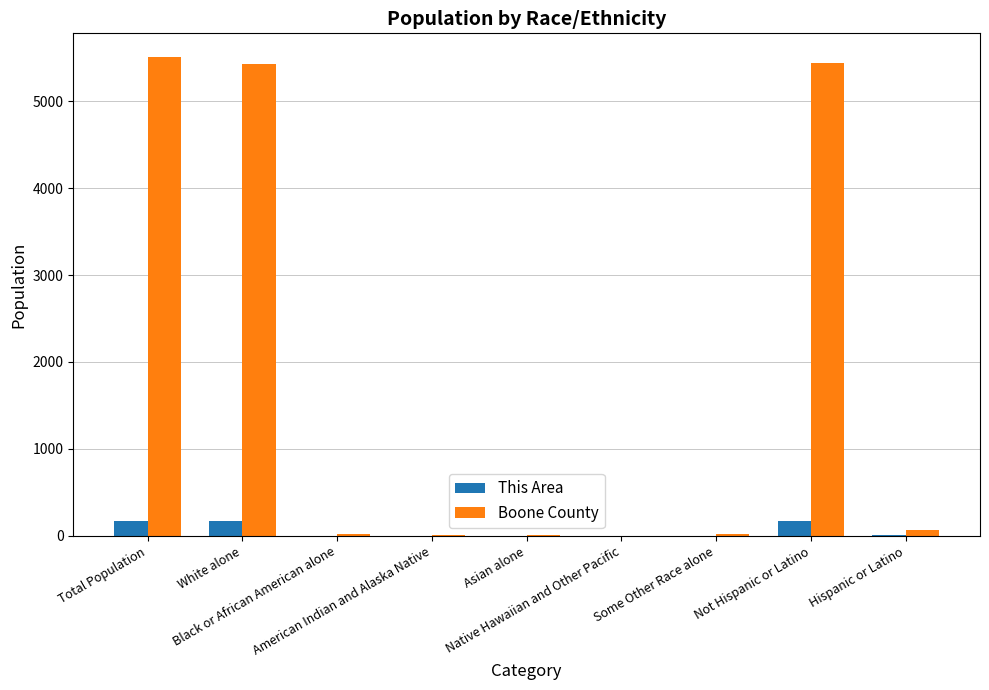

What are all the series names shown in the legend?

This Area, Boone County